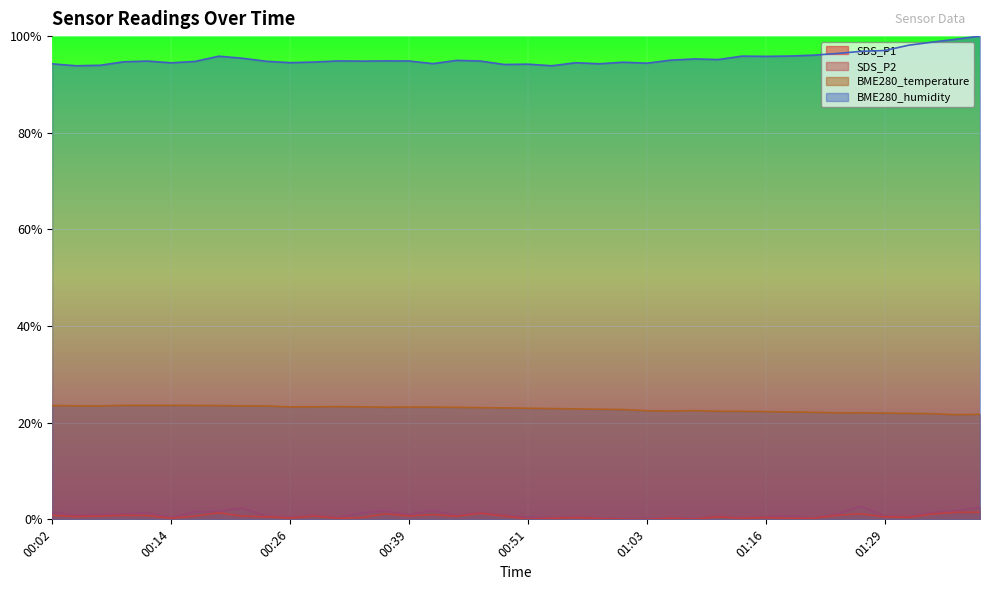

Which series has the widest spread of values?

BME280_humidity